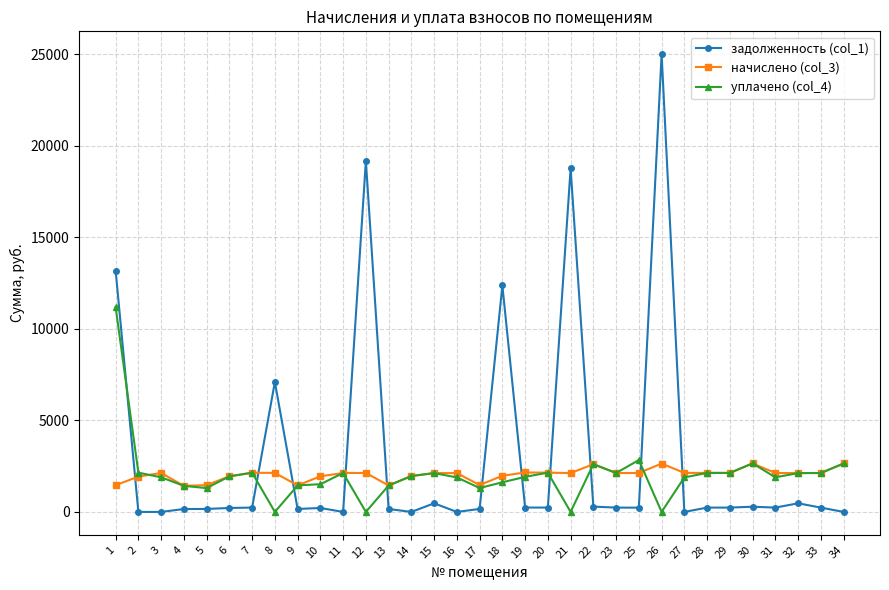

Which series has the largest total across all categories?

задолженность (col_1)